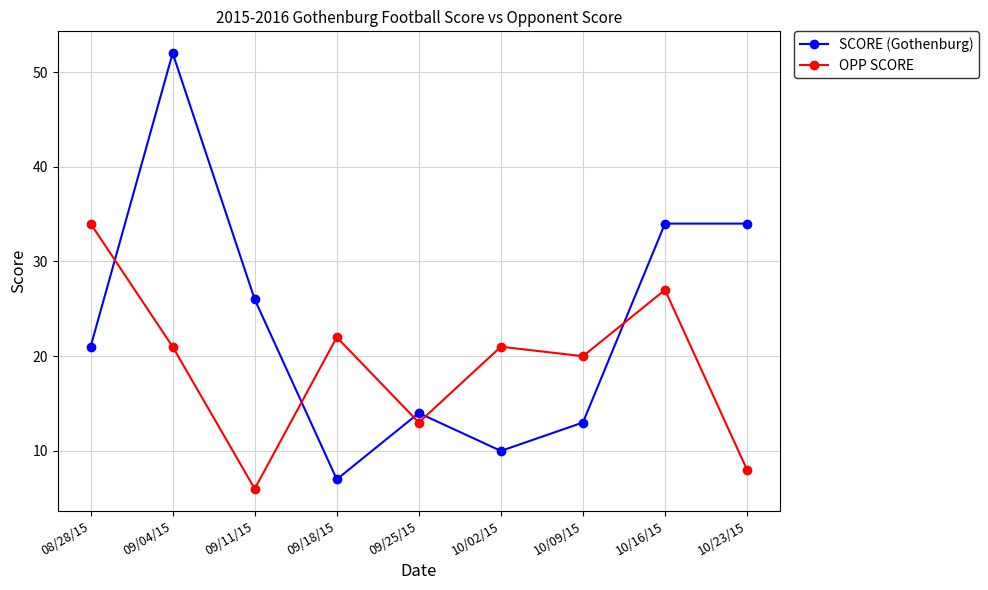

At which category is the sum across all series the highest?

09/04/15